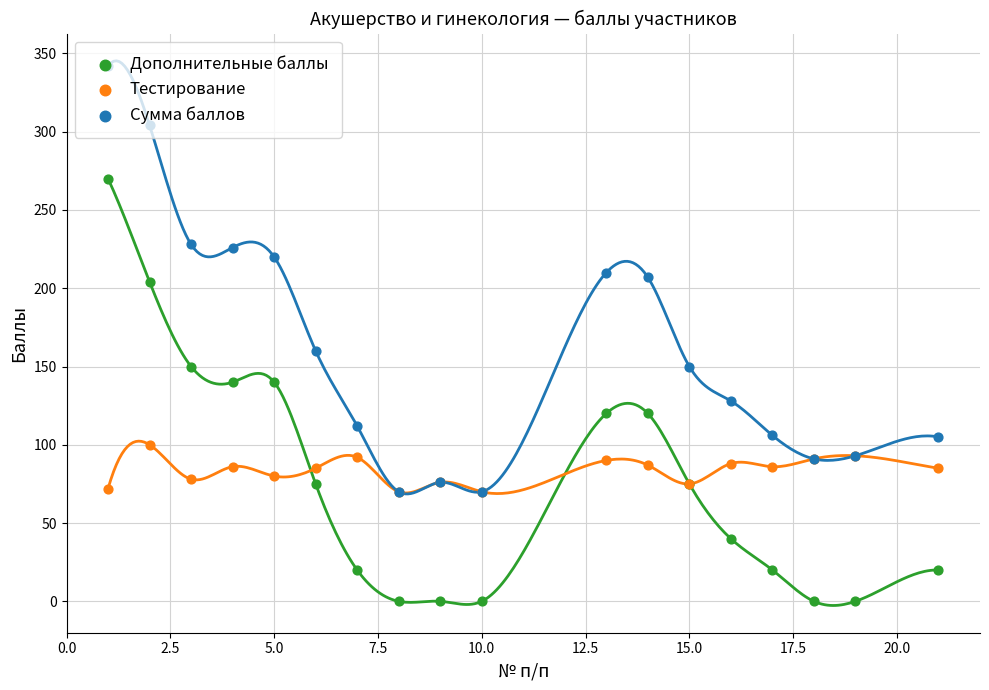

Which series has the largest total across all categories?

Сумма баллов